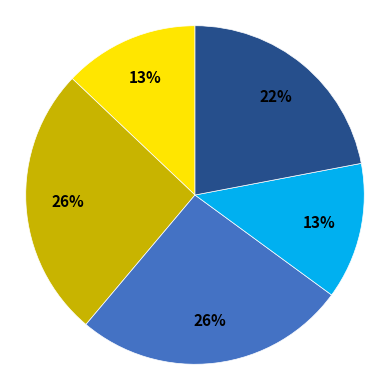

Is there any slice that represents more than half of the pie?

No